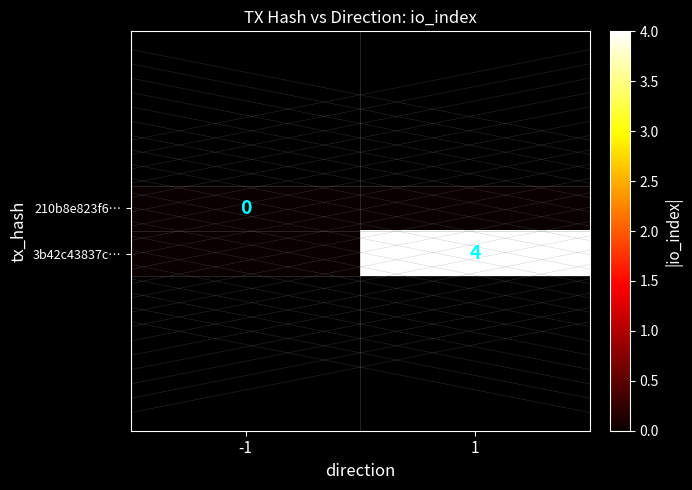

Which category has the highest value across all series?

1